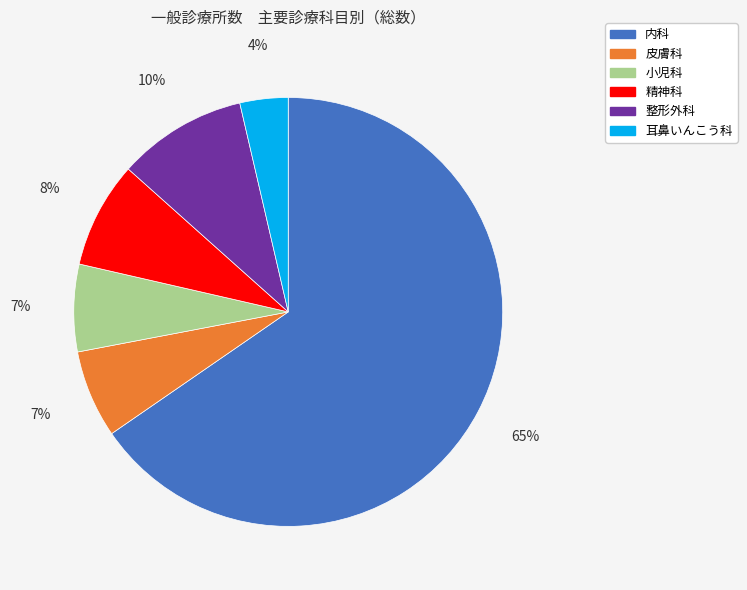

Count the number of slices in the pie.

6